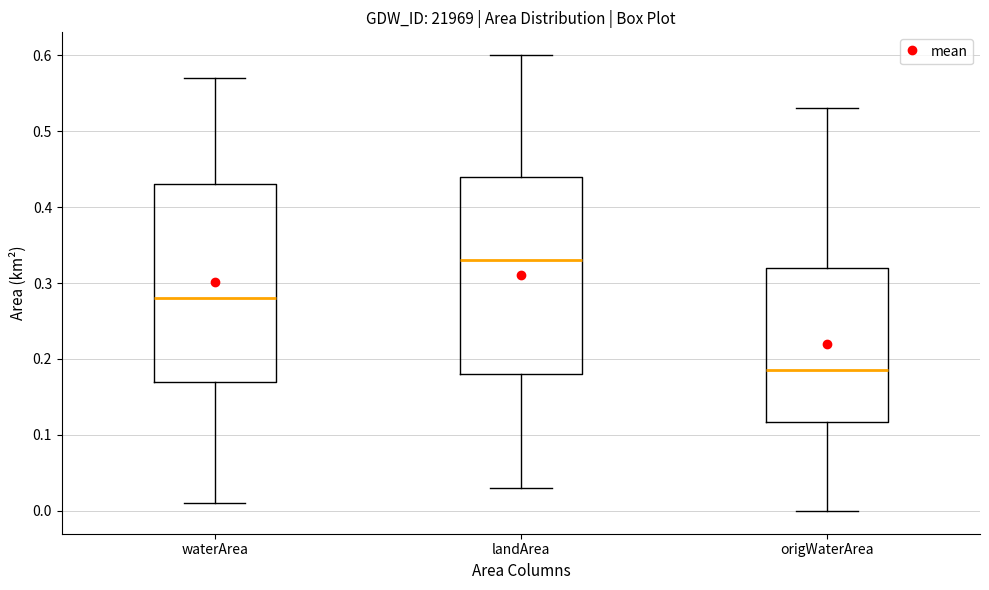

Where does the median line of the box for waterArea sit on the y-axis? The values are not printed on the chart, so give them approximately, as read against the axis.

0.28